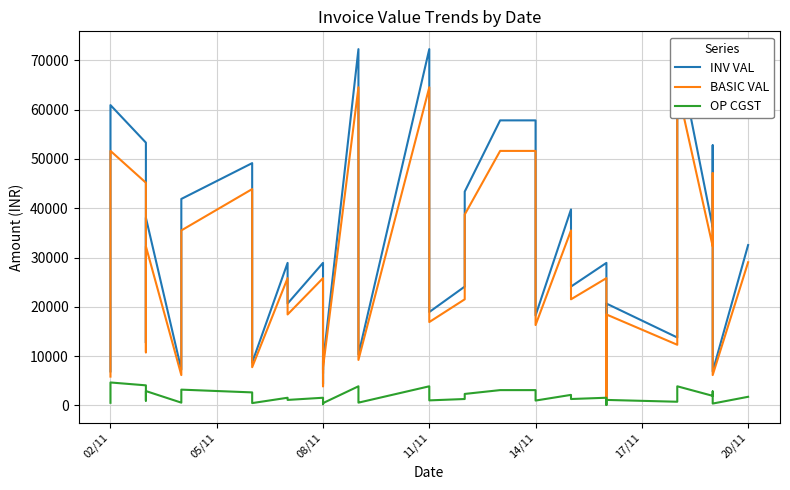

Count the number of categories in the chart.

40